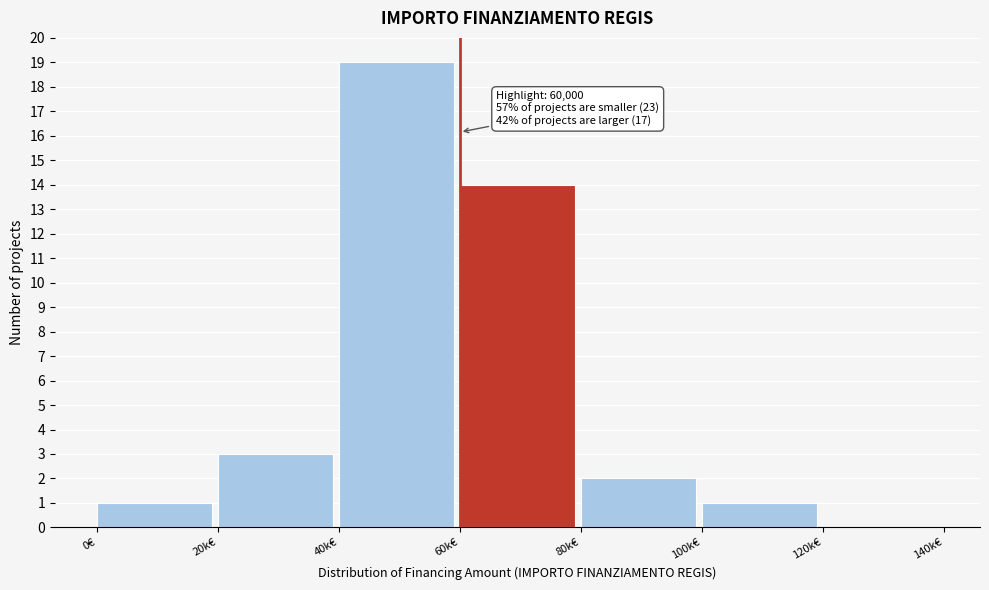

Reading right to left, list all the values displayed in this chart.

120k€=0	100k€=1	80k€=2	60k€=14	40k€=19	20k€=3	0€=1